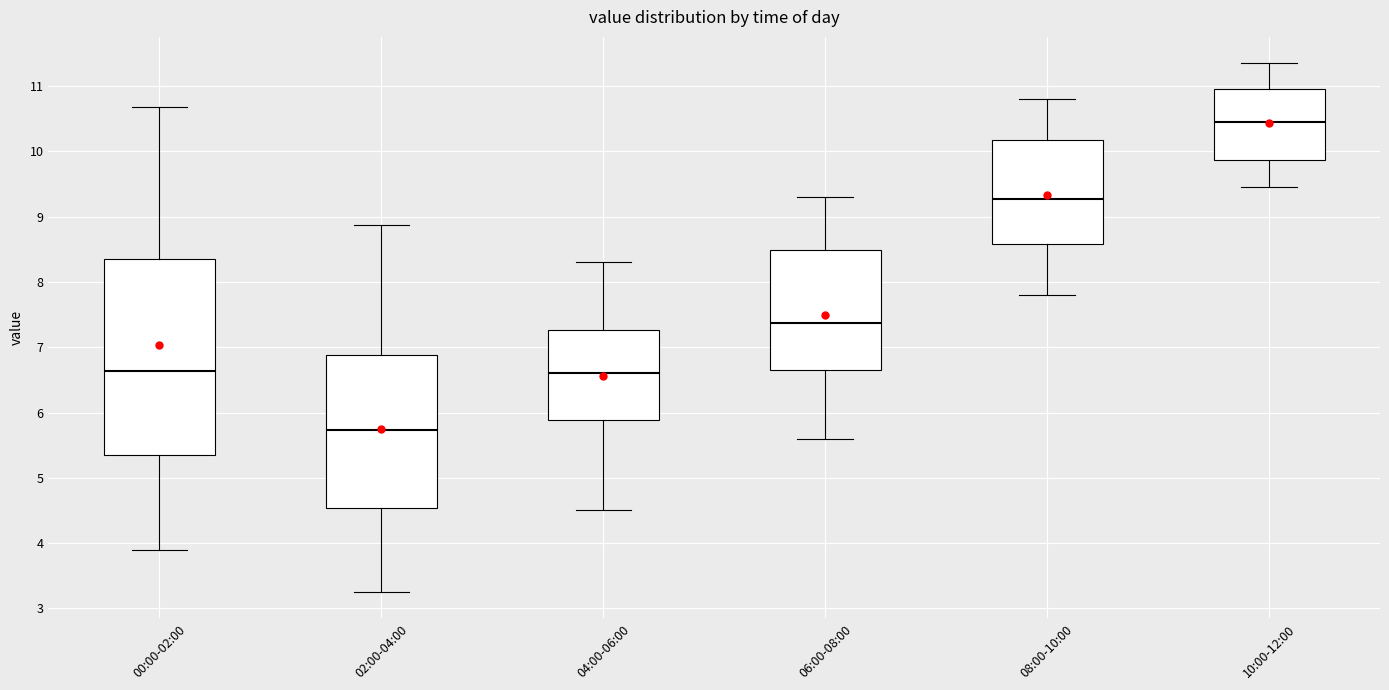

Which box is the tallest, from its lower edge to its upper edge?

00:00-02:00